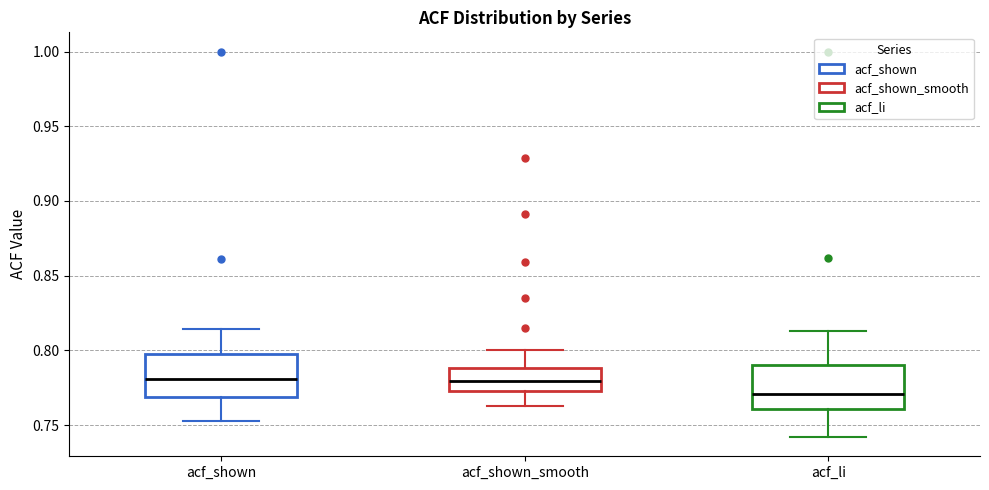

Reading left to right, transcribe this box plot: for each box, give where its median line is, the range the box spans, and where its two whiskers end, as read against the y-axis. The values are not printed on the chart, so give them approximately, as read against the axis.

acf_shown: median 0.780, box 0.770 to 0.800, whiskers 0.755 to 0.815
acf_shown_smooth: median 0.780, box 0.775 to 0.790, whiskers 0.765 to 0.800
acf_li: median 0.770, box 0.760 to 0.790, whiskers 0.740 to 0.815